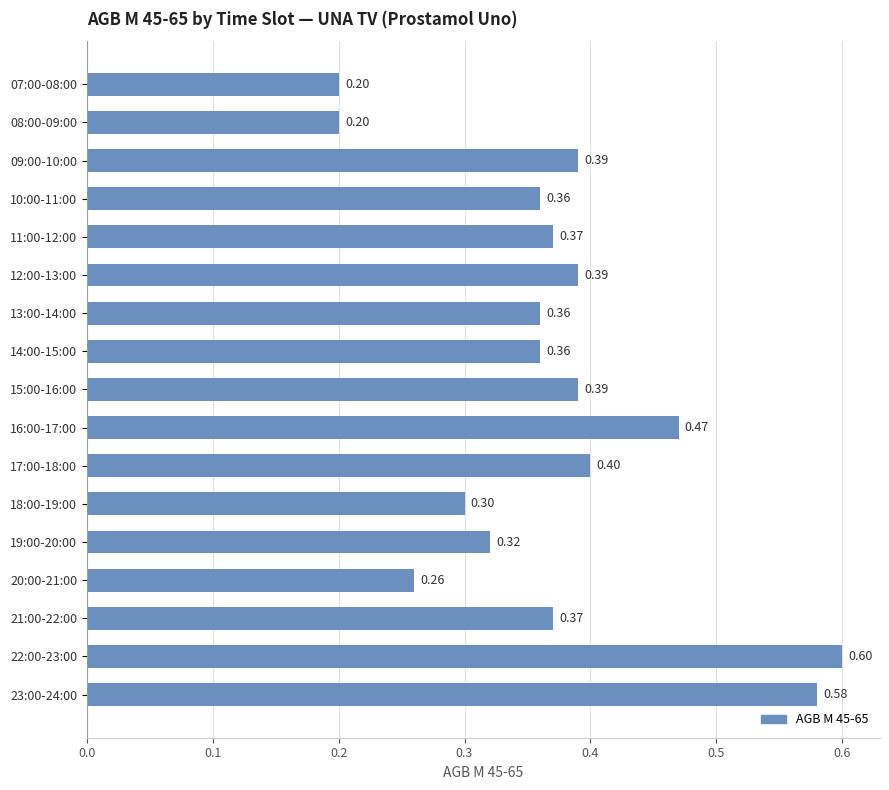

What is the sum of the values at 14:00-15:00 and 13:00-14:00?

0.7